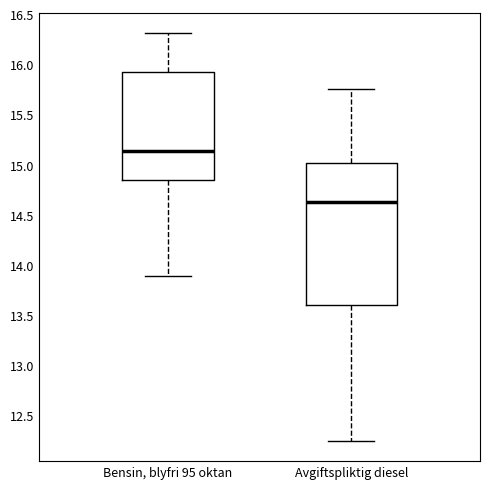

Which box's median line is the highest?

Bensin, blyfri 95 oktan